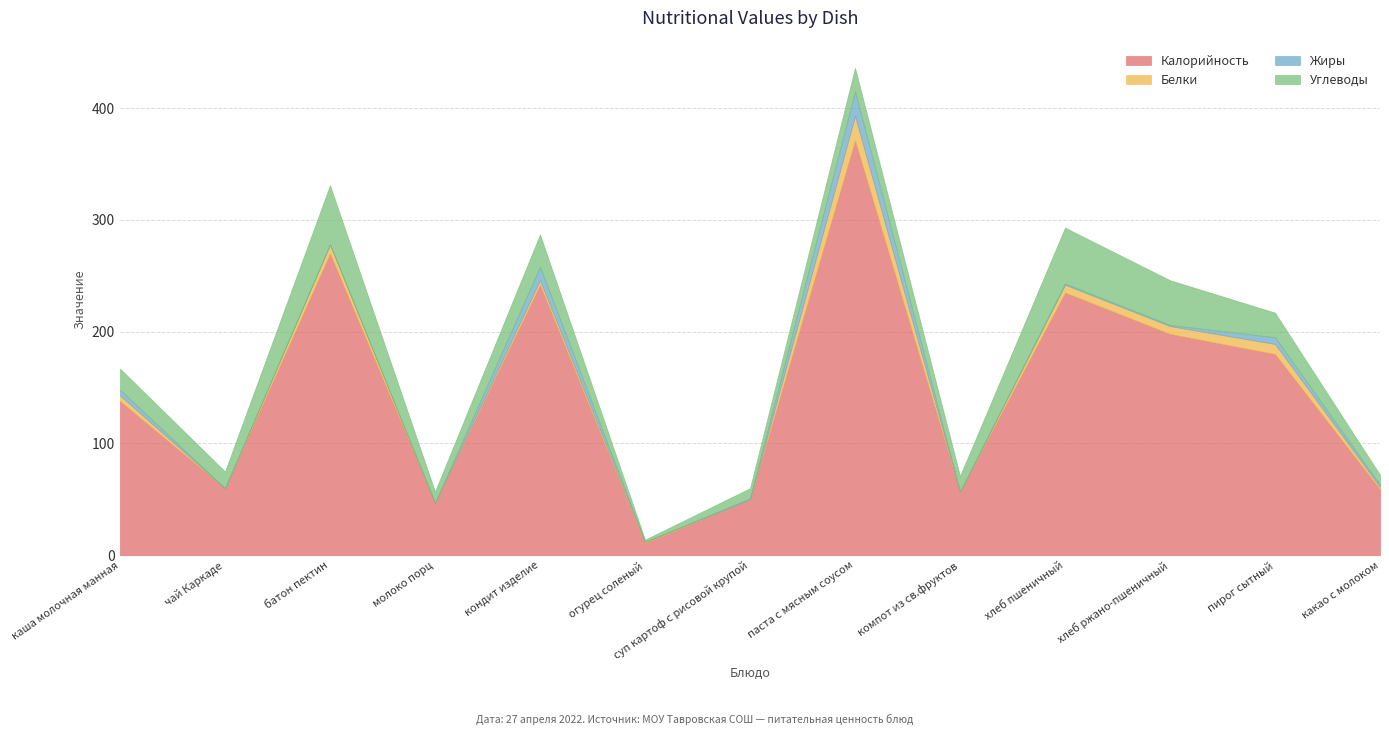

Where does the Углеводы series first go above 19?

батон пектин